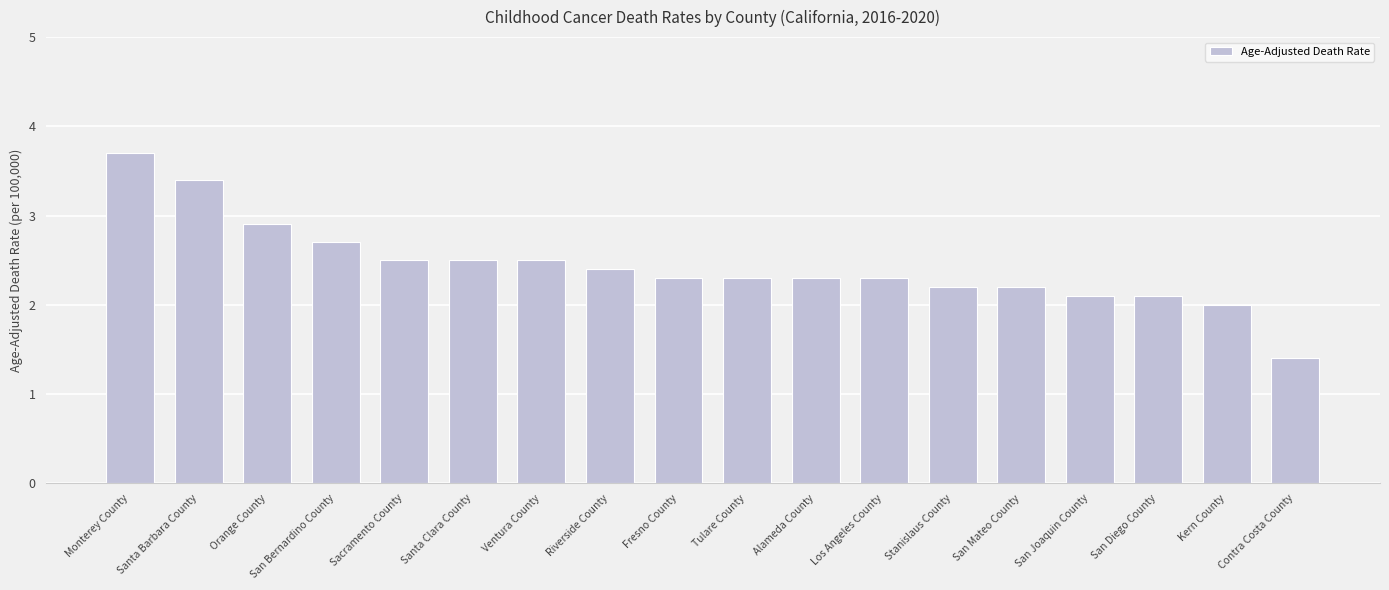

The chart shows a value of 1.3 at Tulare County. True or false?

False